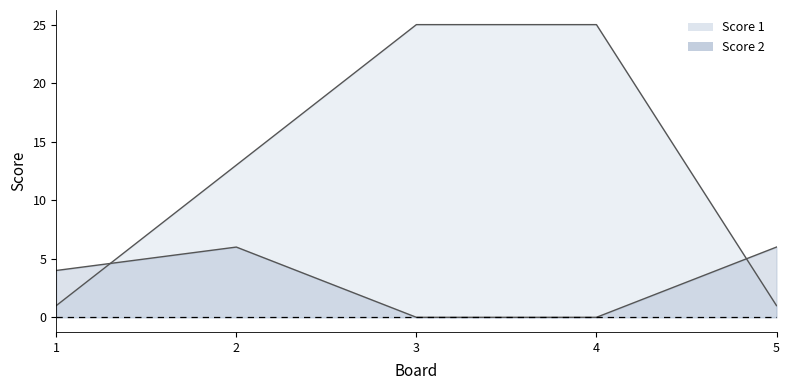

Between 3 and 4, which series saw the biggest shift?

Score 1